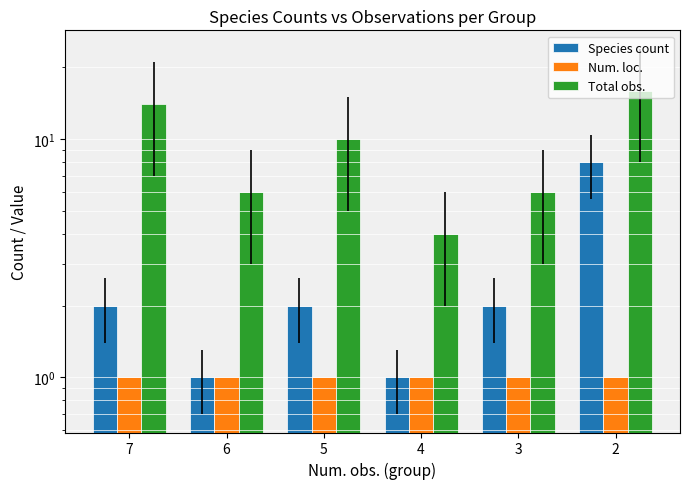

At how many categories does at least one series exceed 8?

3